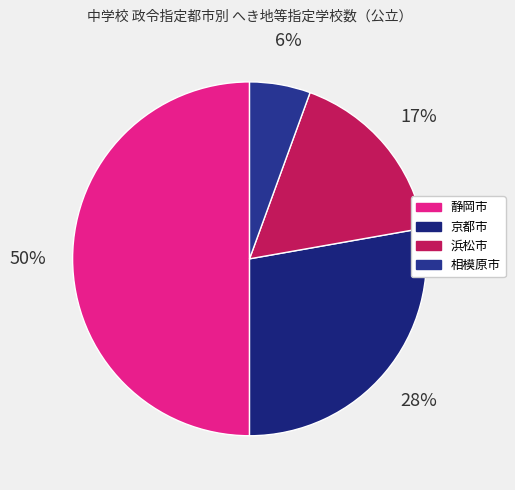

To the nearest percent, what percentage of the pie is 京都市?

28%